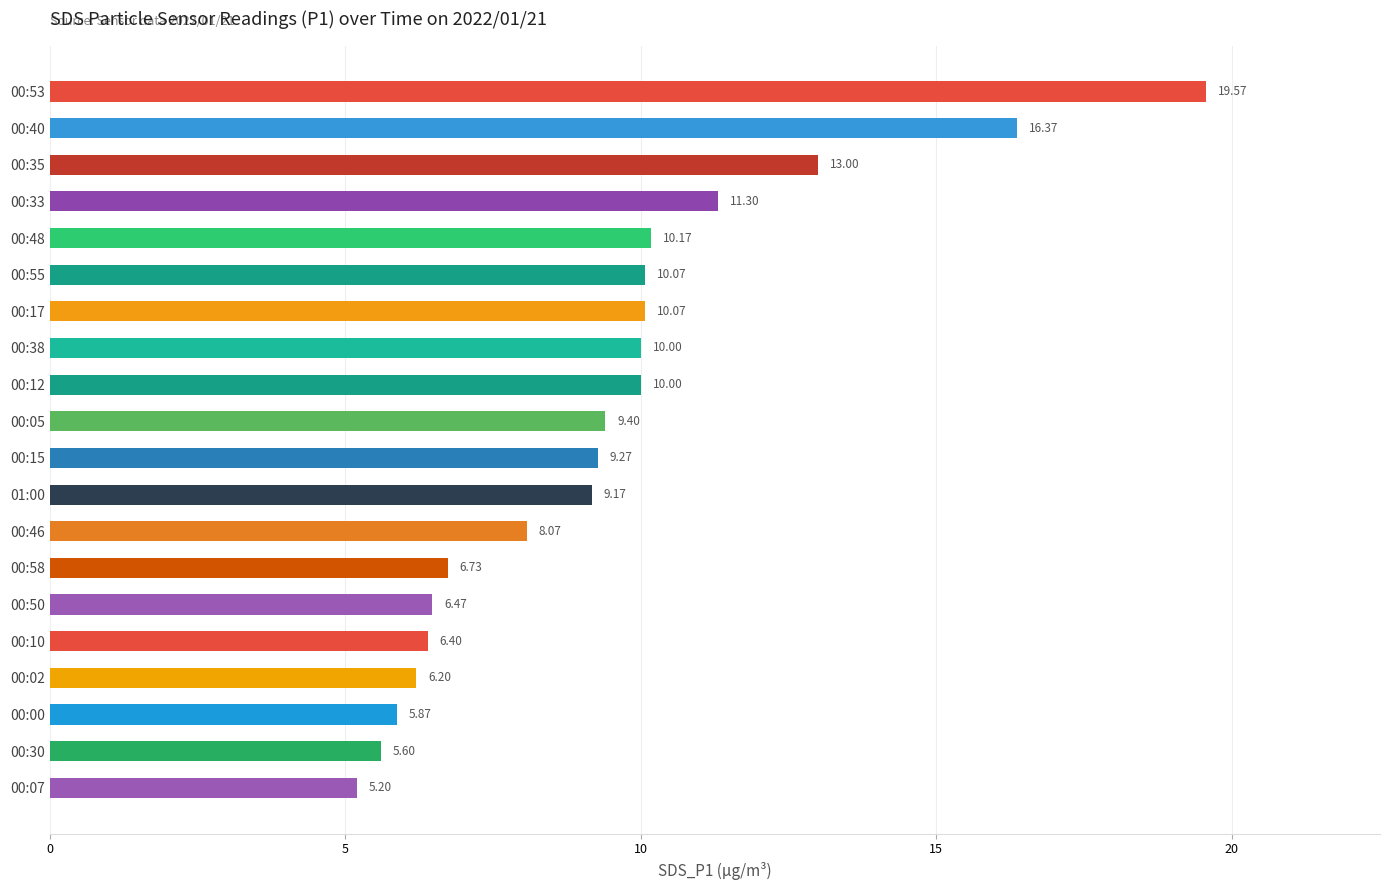

Approximately how many times larger is the value at 00:07 compared to 00:46?

0.6